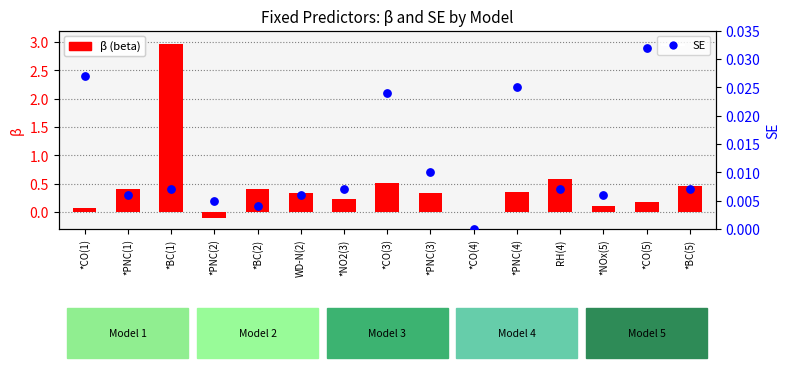

What is the total value across all series at *PNC(2)?

-0.1